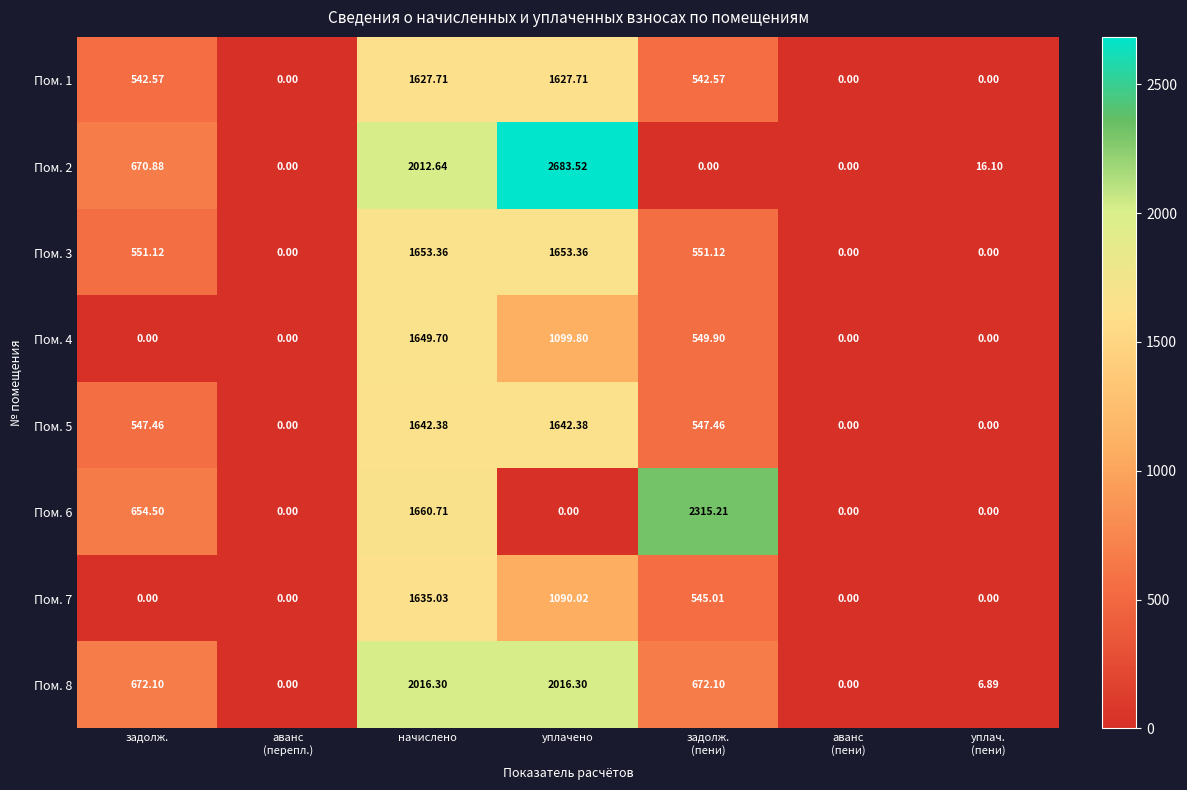

Which label corresponds to the largest value in the chart?

уплачено